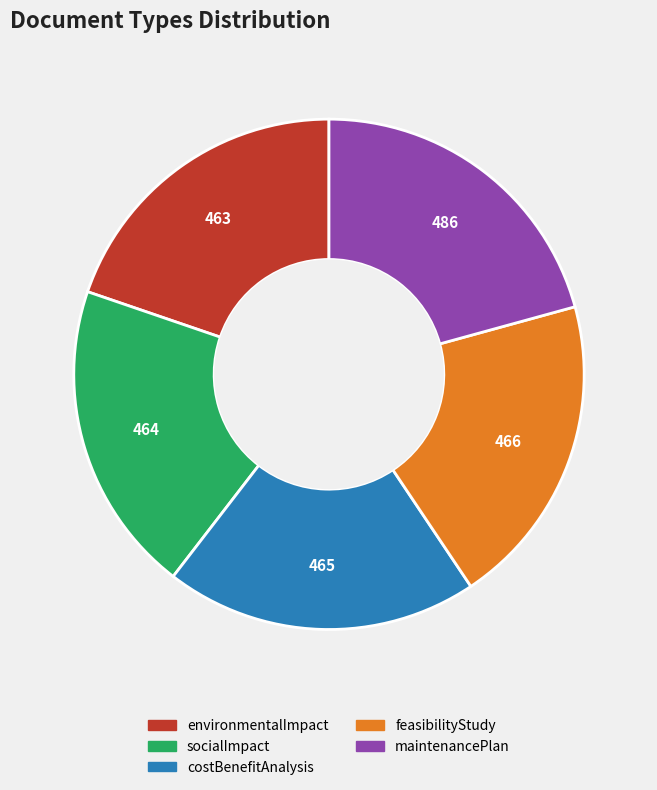

Approximately how many times larger is the value at costBenefitAnalysis compared to maintenancePlan?

1.0